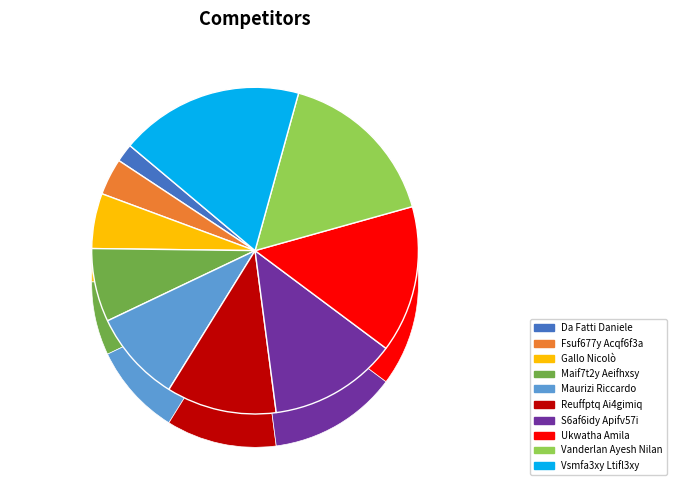

What is the change in value from Da Fatti Daniele to Vsmfa3xy Ltifl3xy?

+9